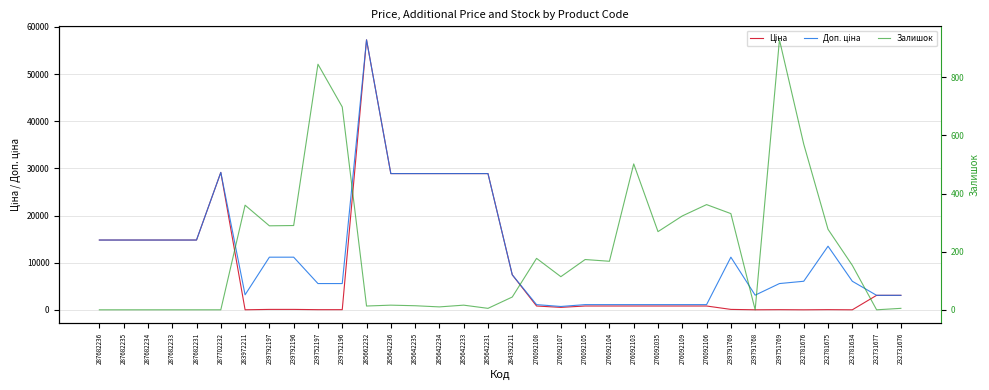

Does the chart display data point markers on the line(s)?

No